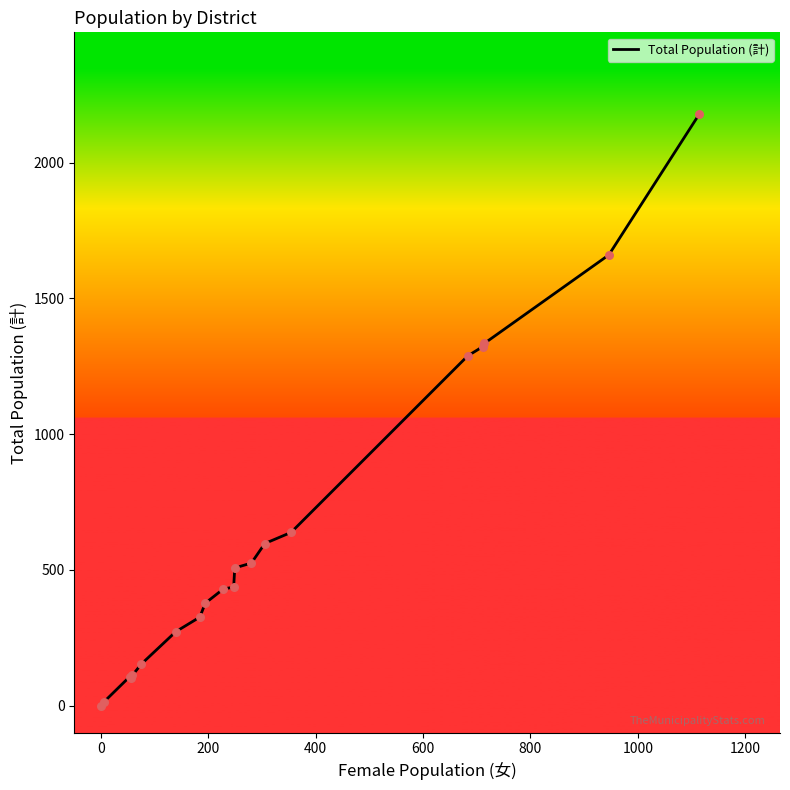

What is the difference between the maximum and minimum values?

2180